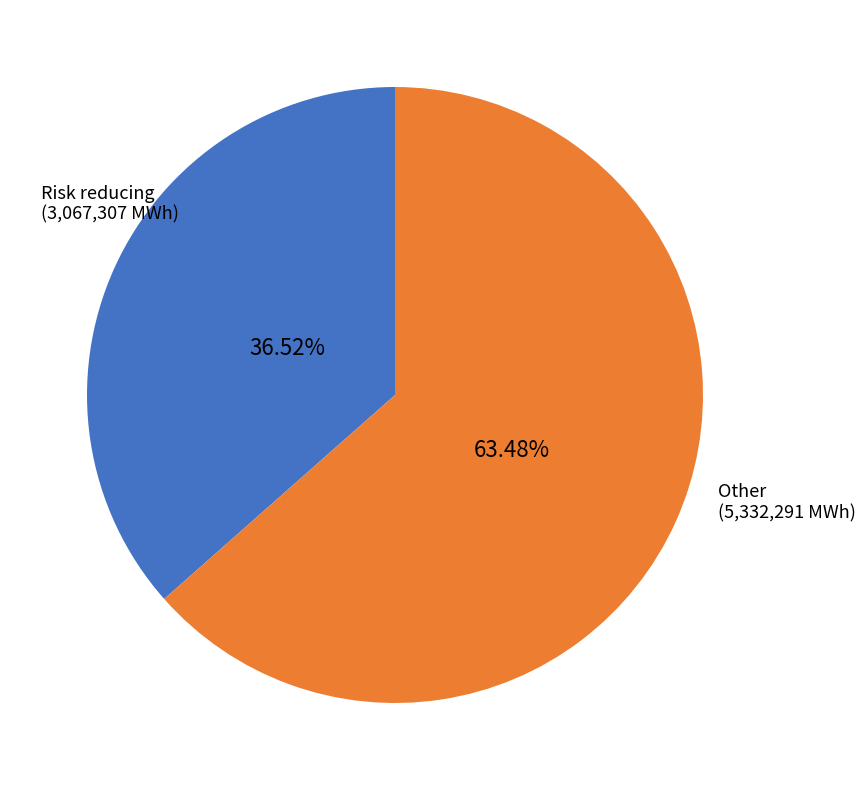

Is there any slice that represents more than half of the pie?

Yes